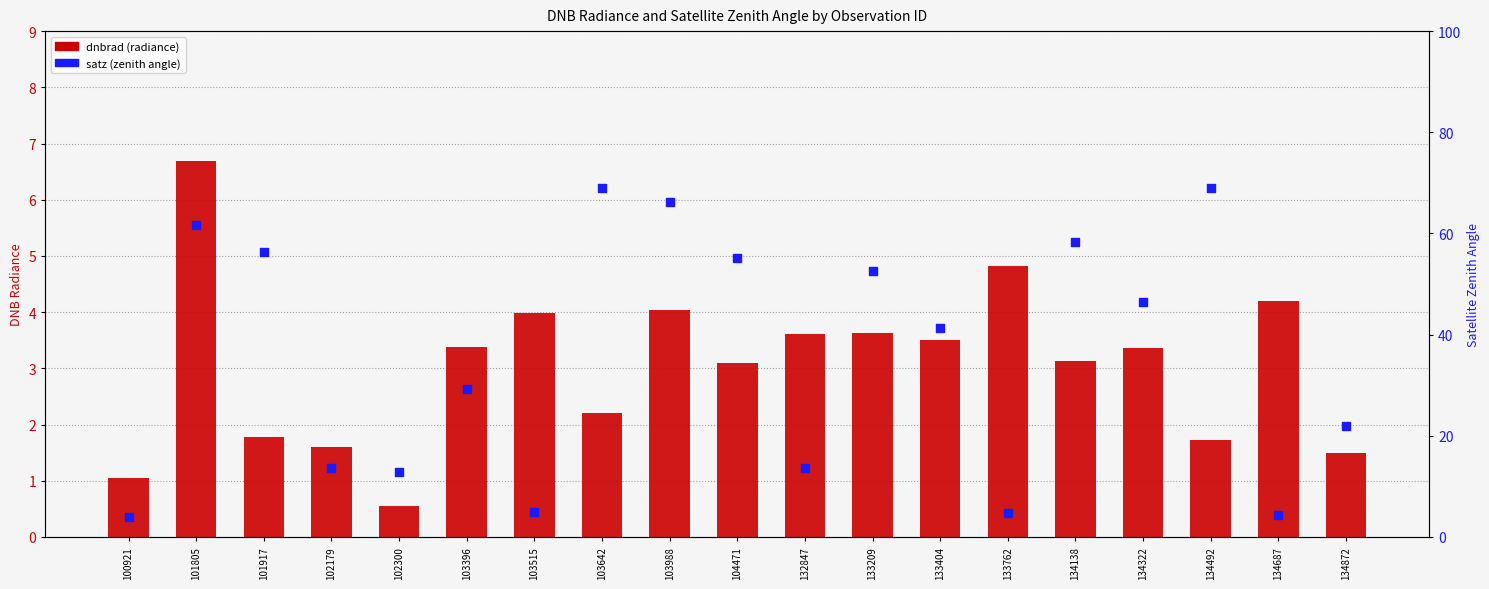

What is the total value across all series at 134872?

23.5